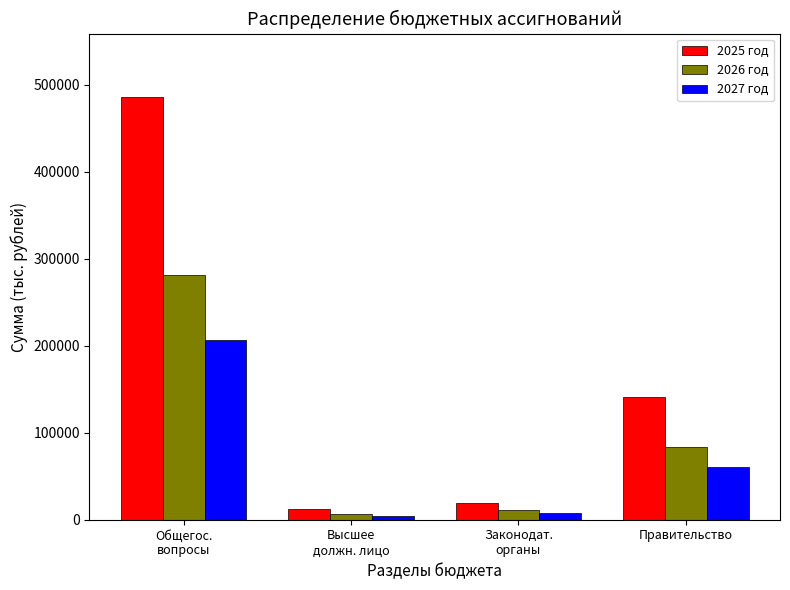

Which category has the highest value in the 2027 год series?

Общегос.
вопросы